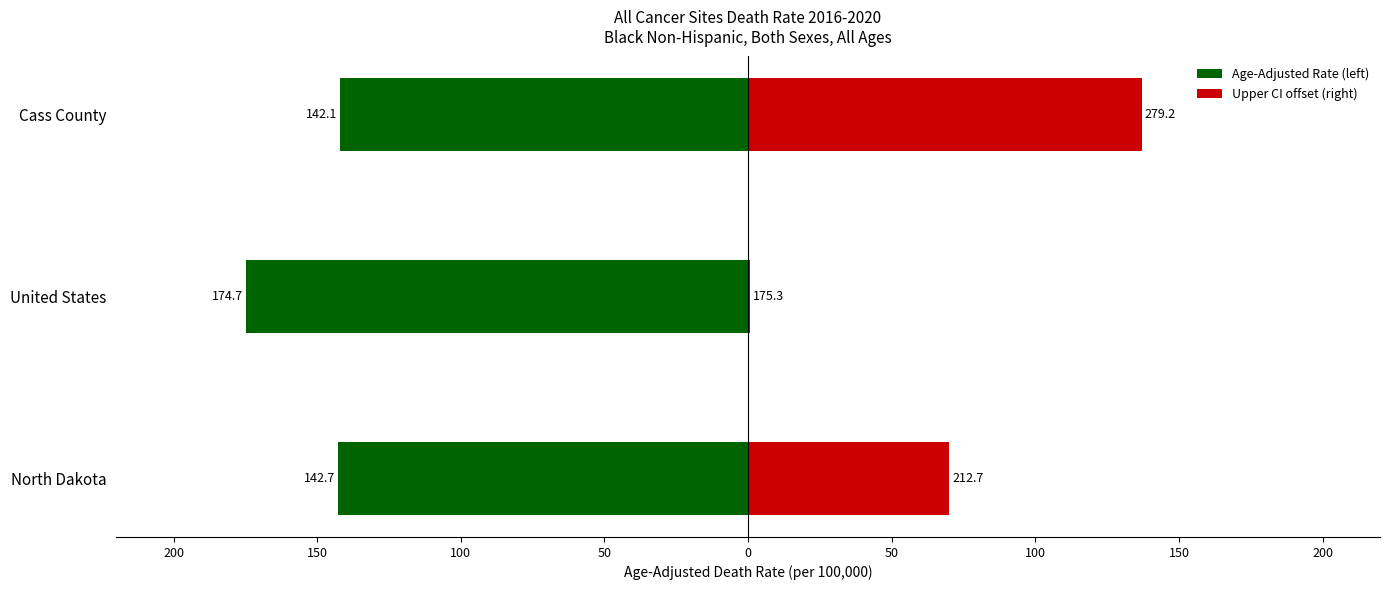

How many data points does each series have?

3